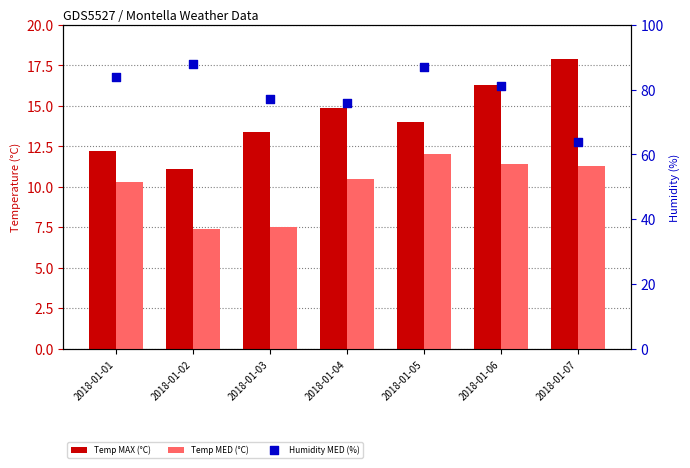

Which series reaches the maximum Y coordinate?

Humidity MED (%)